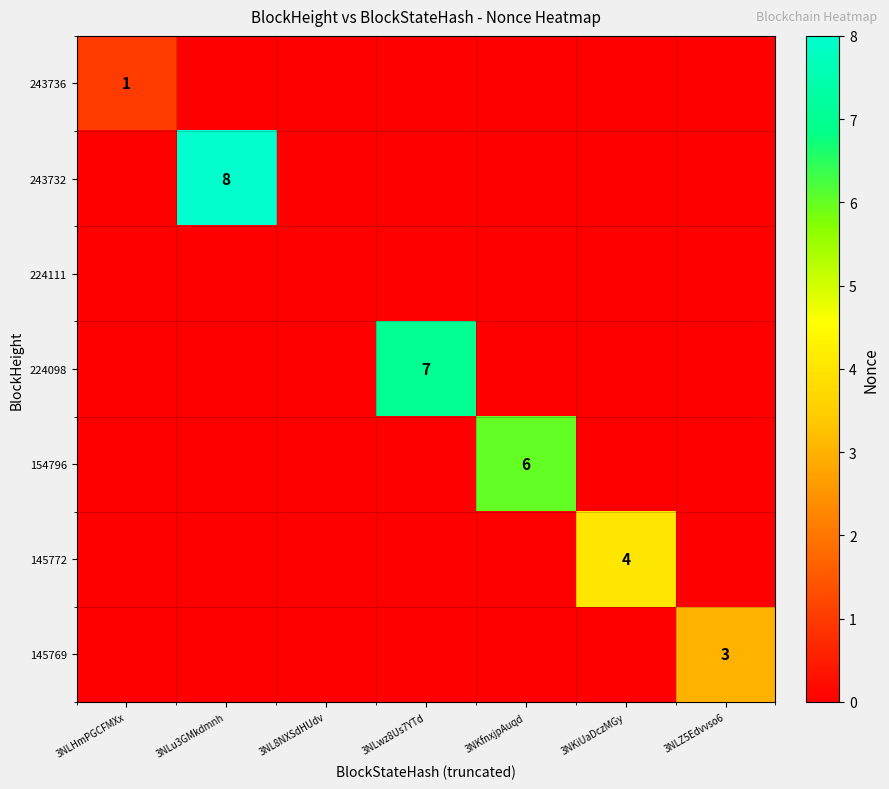

The 145772 series shows 3 at 3NKiUaDczMGy. True or false?

False